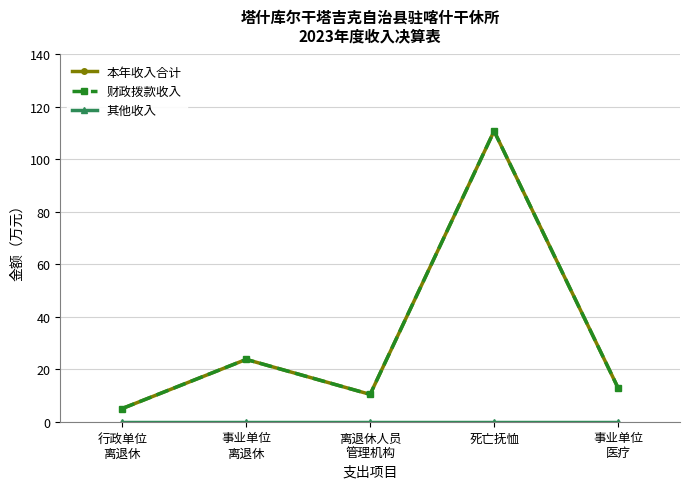

Between 死亡抚恤 and 事业单位
医疗, which is larger?

死亡抚恤